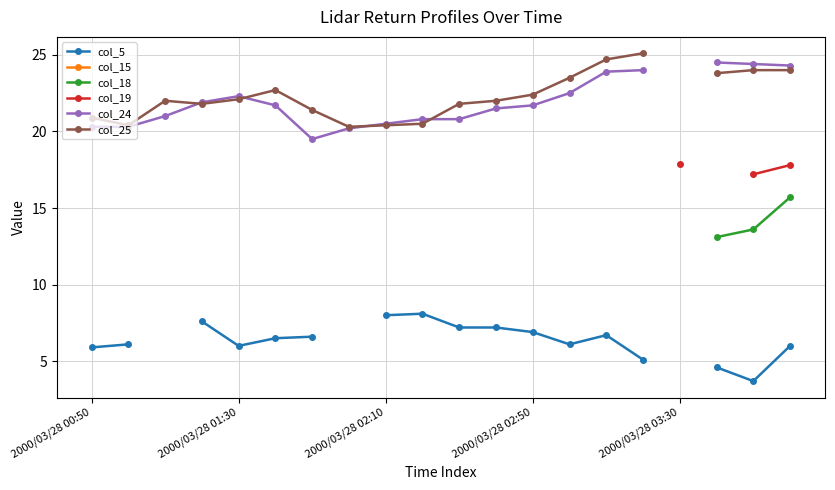

What are all the series names shown in the legend?

col_5, col_15, col_18, col_19, col_24, col_25